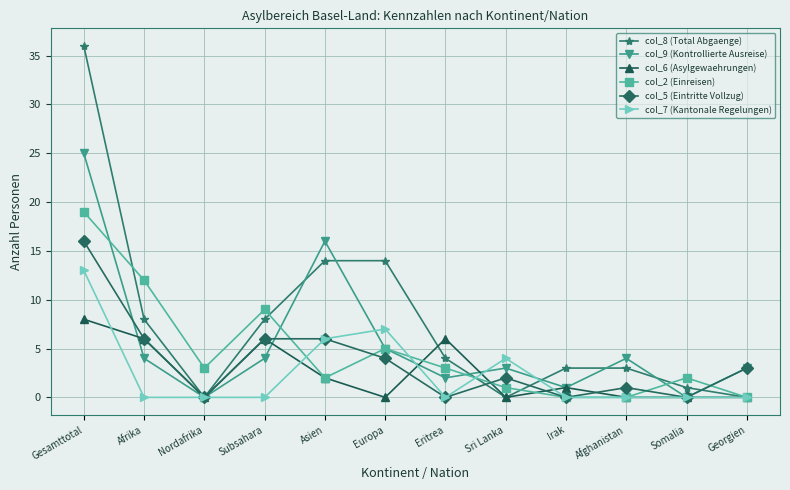

How many data points in col_9 (Kontrollierte Ausreise) are less than 4?

6